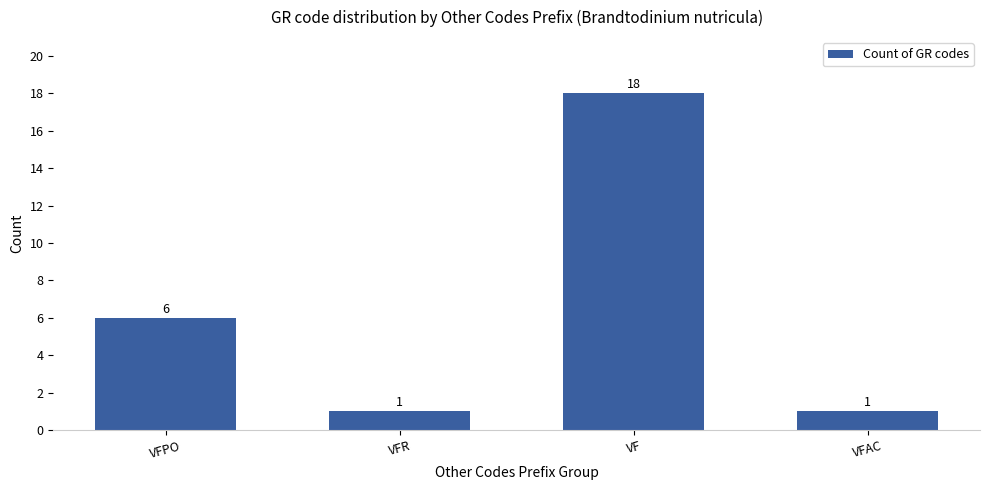

True or false: the data shows 6 at VFPO.

True